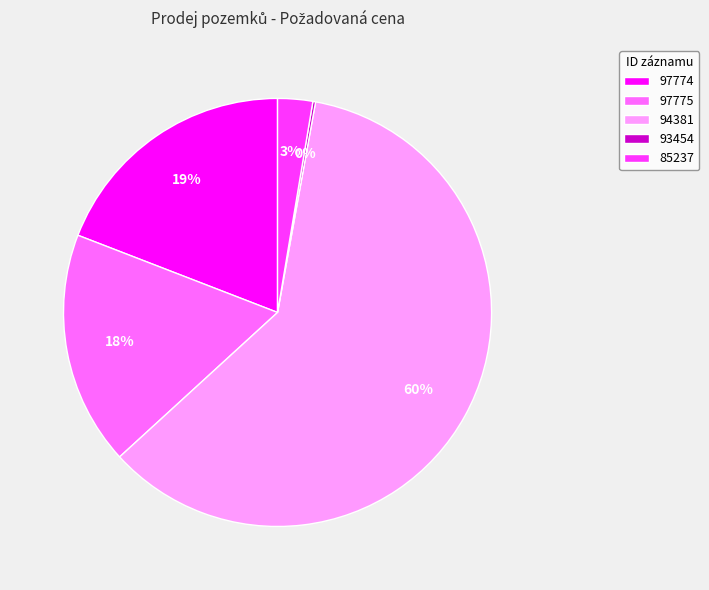

Is there any slice that represents more than half of the pie?

Yes